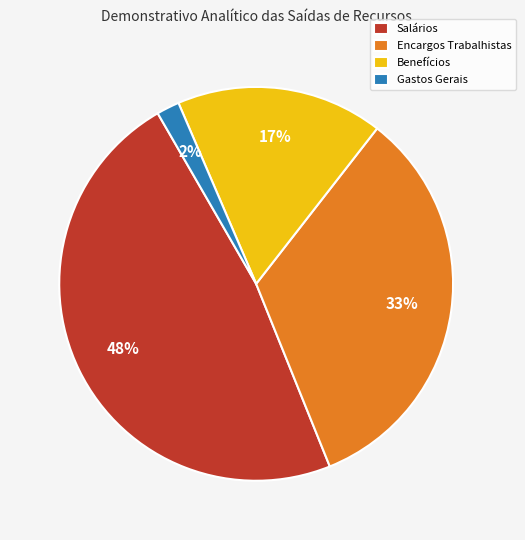

Is it true that Salários is 48% of the pie?

True